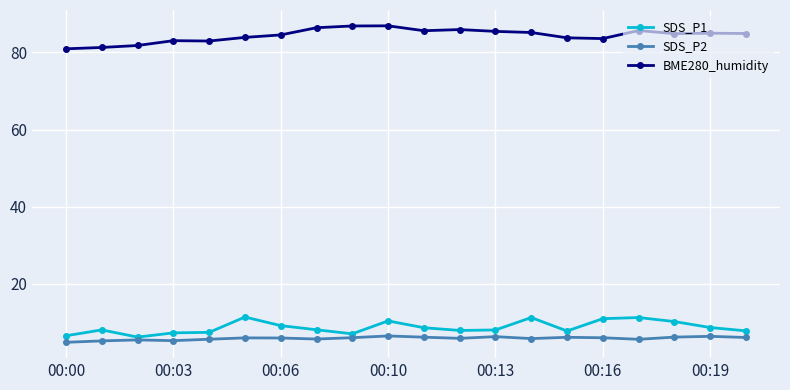

Count the number of data series in this chart.

3